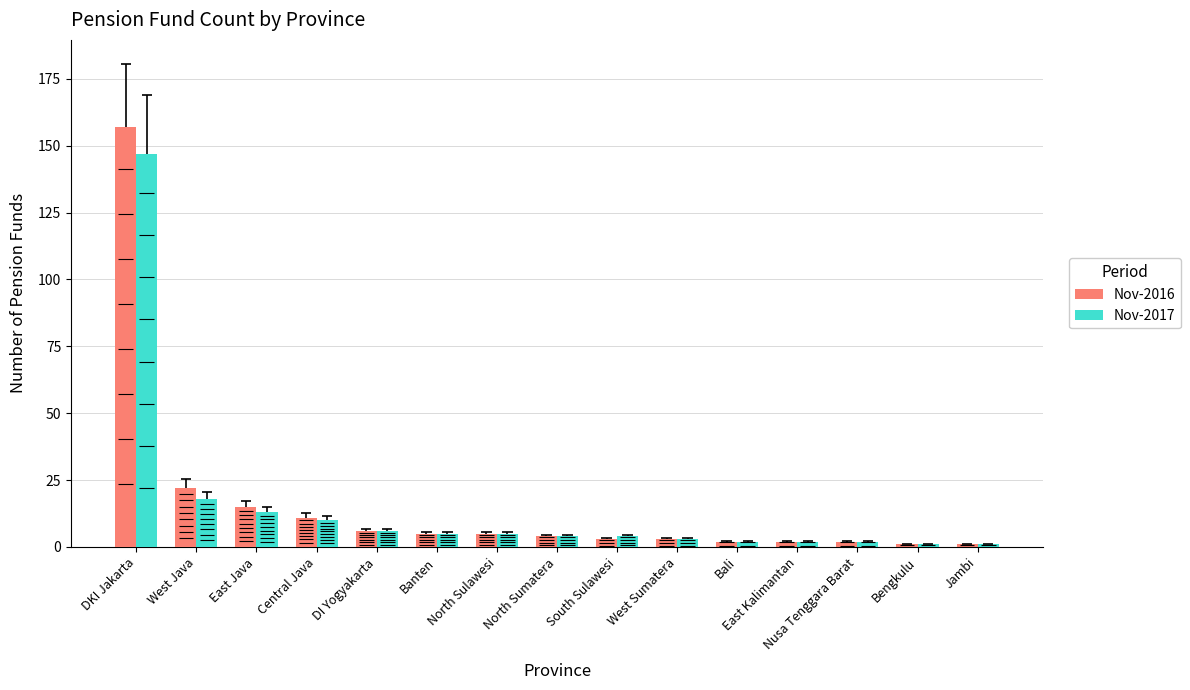

Which series has the widest spread of values?

Nov-2016